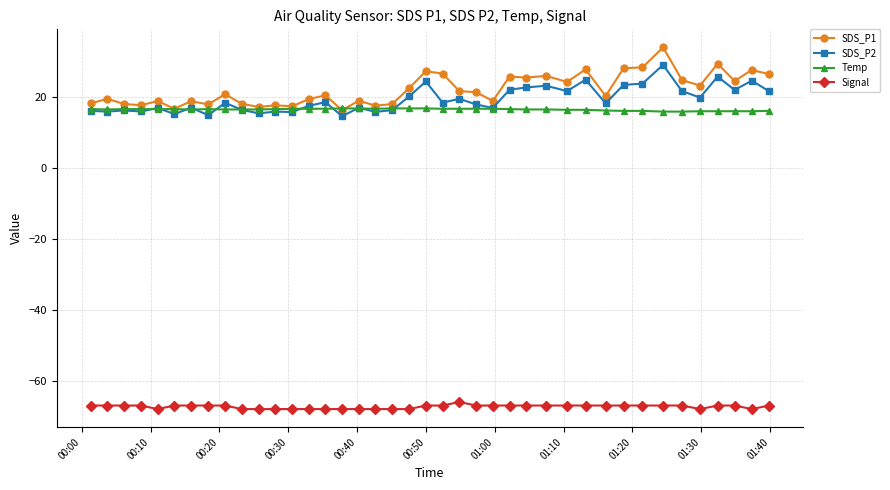

True or false: Temp and Signal cross at least once.

False